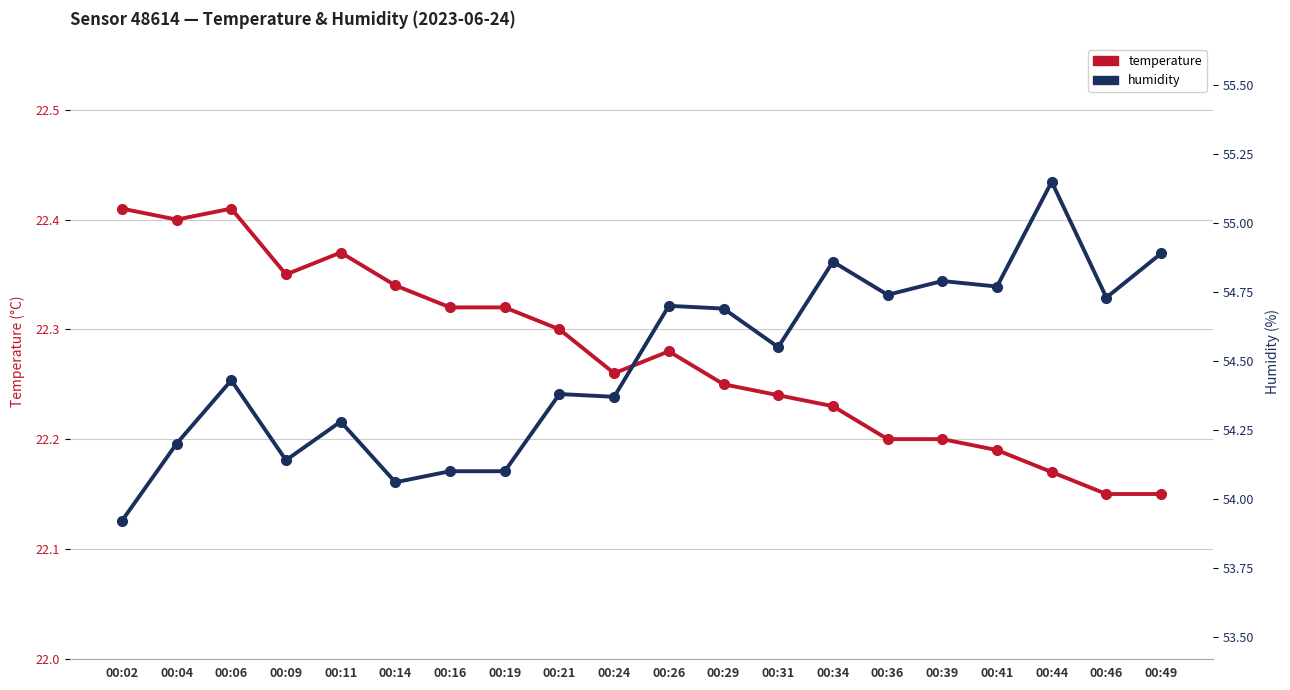

At which category does the chart reach its minimum across all series?

00:46